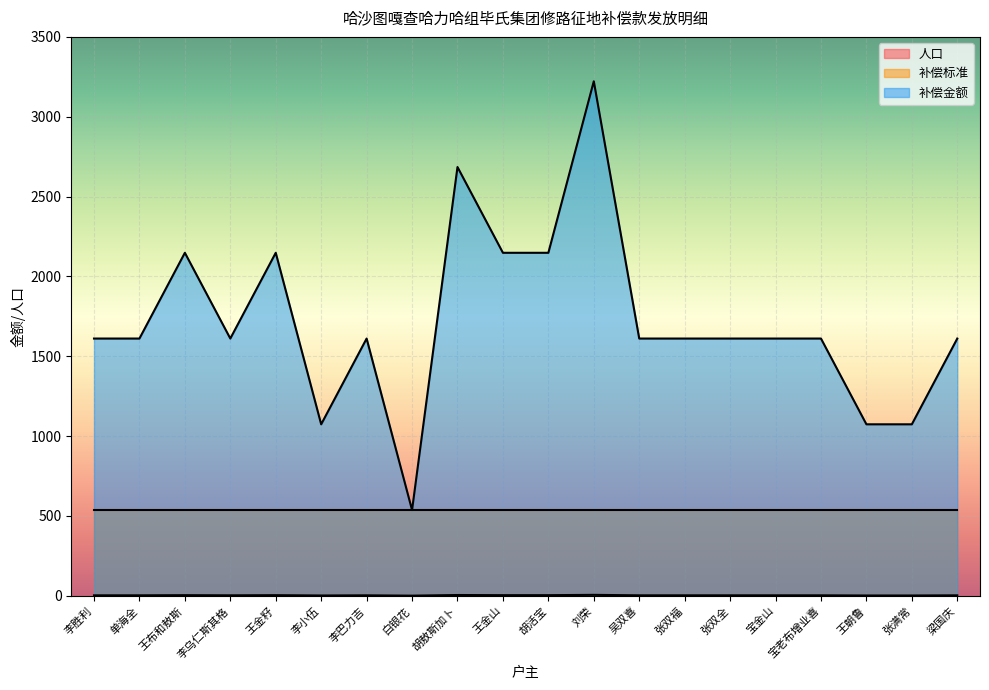

True or false: 补偿金额 has more than 2 points higher than both neighbors.

True